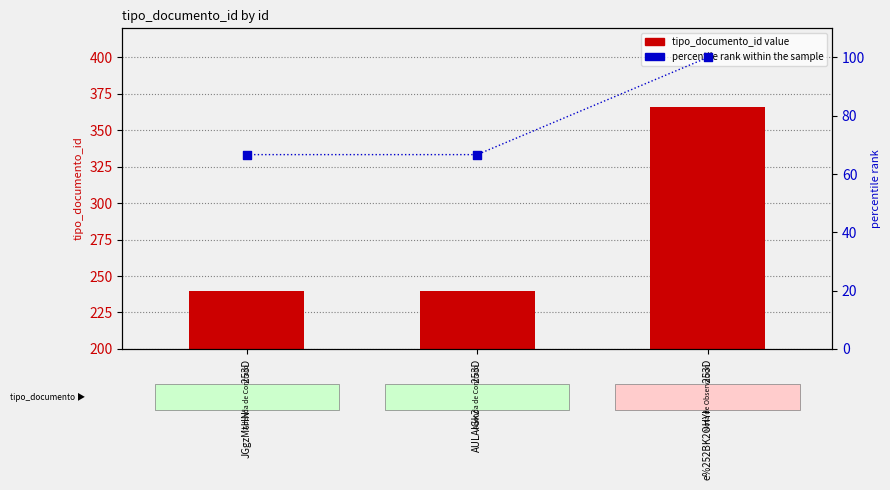

At which category is the sum across all series the highest?

e%252BK2OHYKKtk%253D